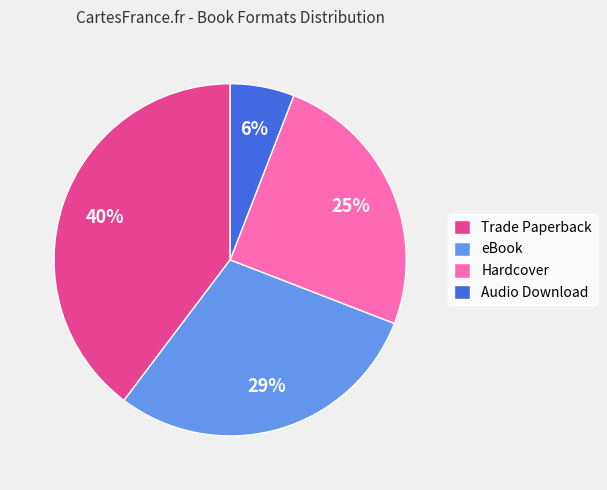

Does Hardcover represent more than half of the total?

No